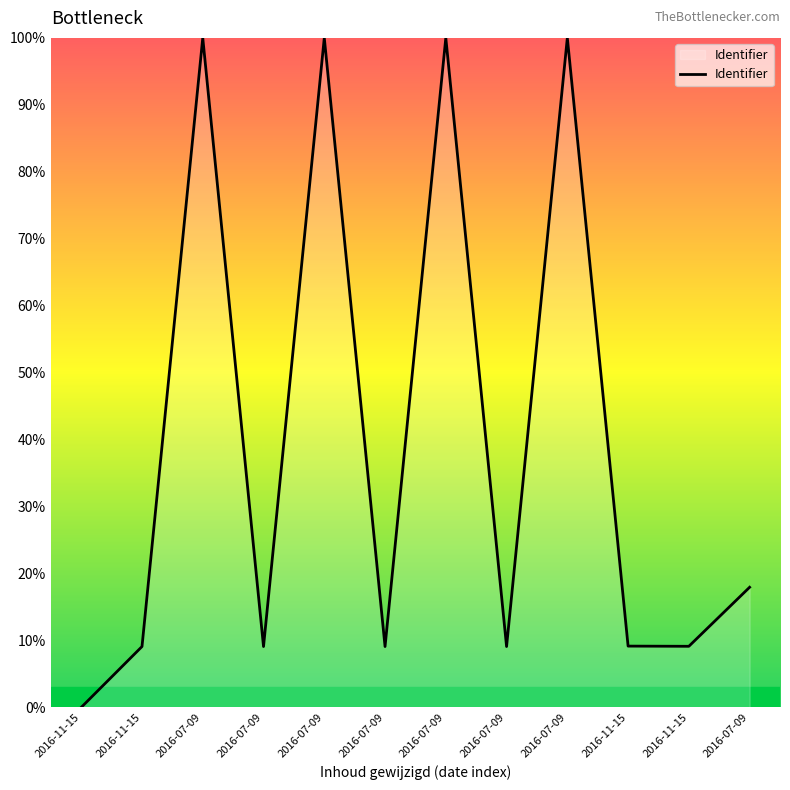

How many values are above zero?

11